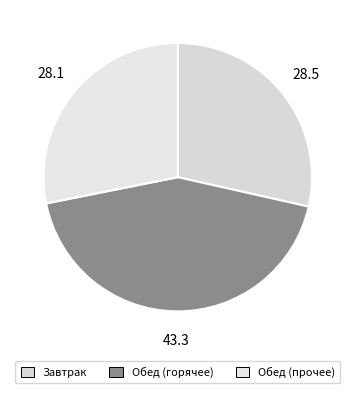

Does any single category account for the majority?

No